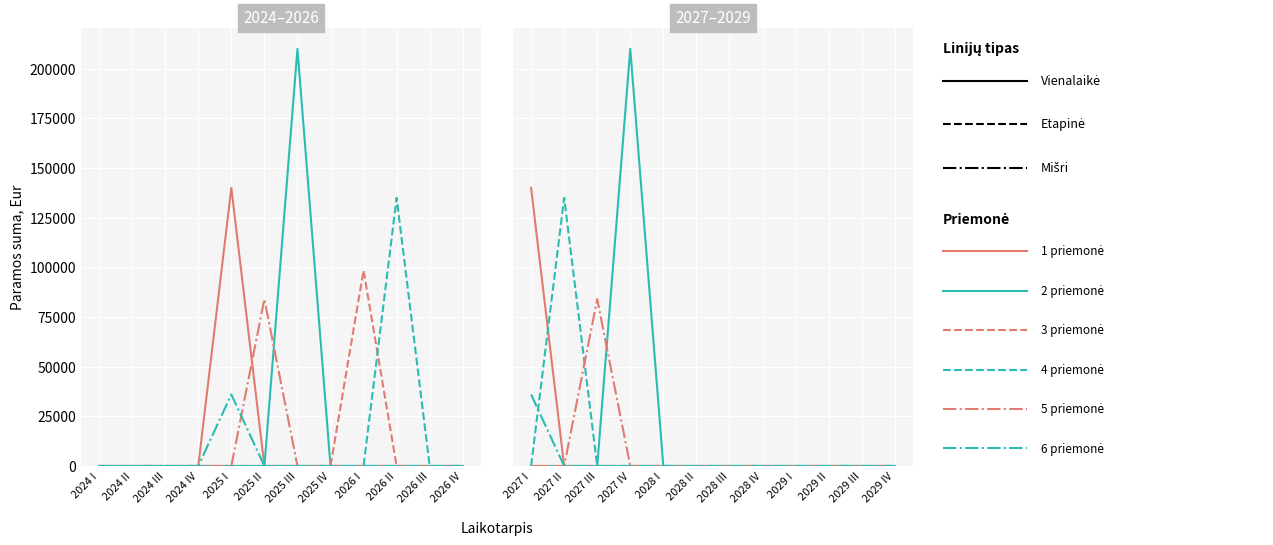

What is the maximum value shown in the chart?

210000